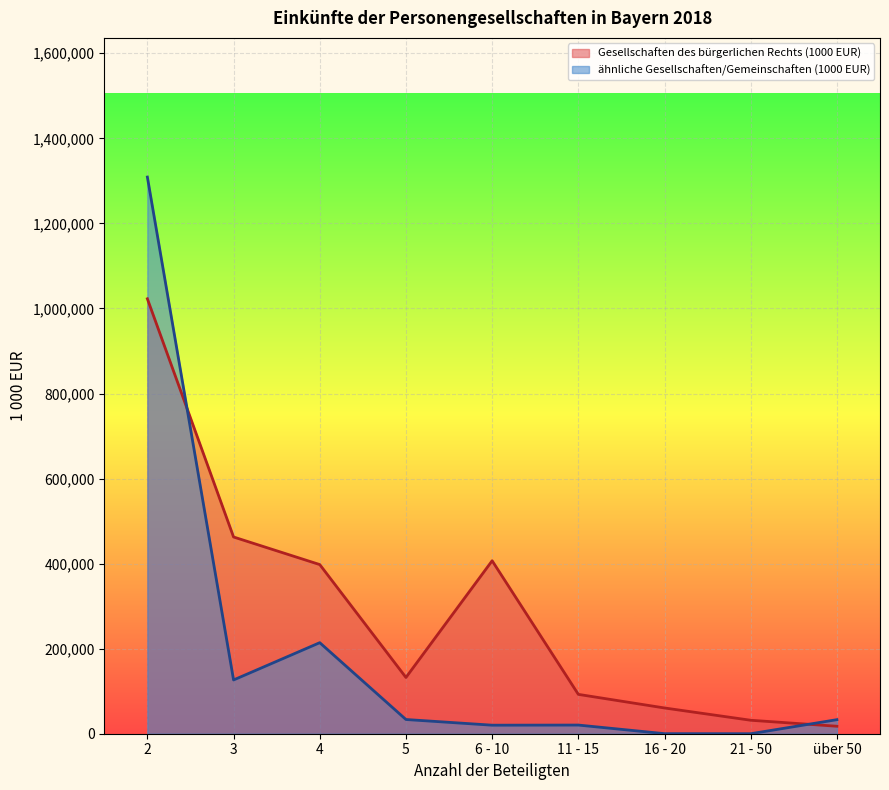

At which label does ähnliche Gesellschaften/Gemeinschaften (1000 EUR) first exceed 33054?

2